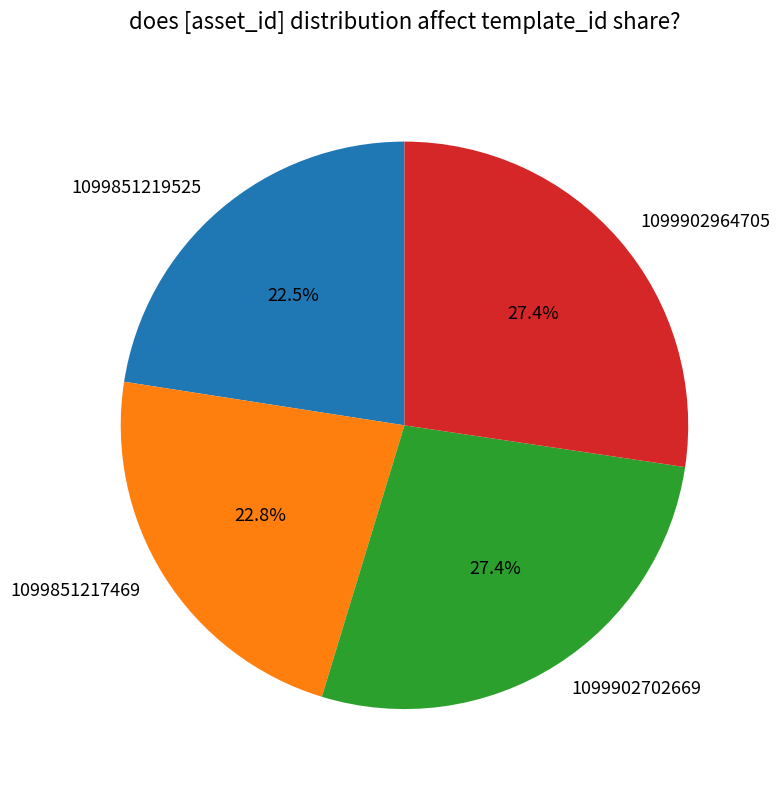

What is the ratio of the value at 1099851219525 to the value at 1099902702669?

0.8